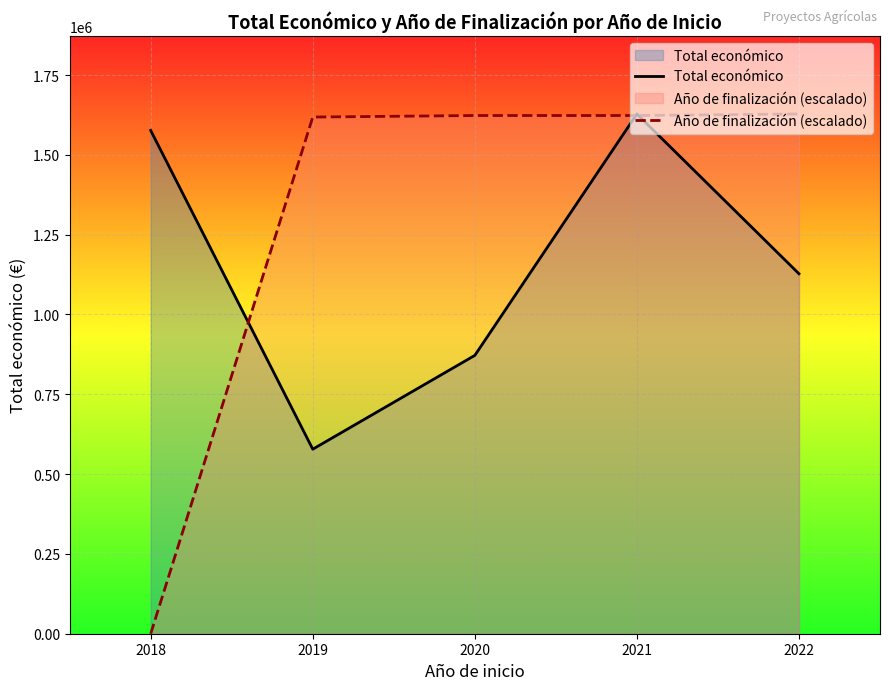

At how many categories does at least one series exceed 657401?

5